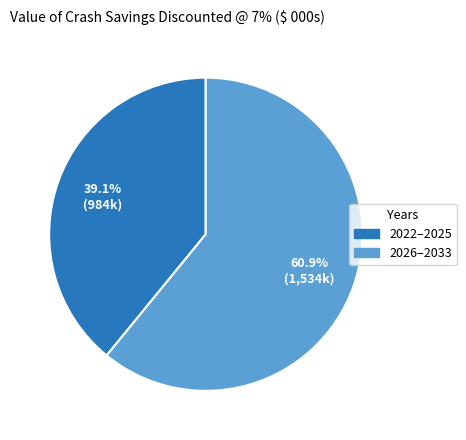

How many segments does this pie chart have?

2